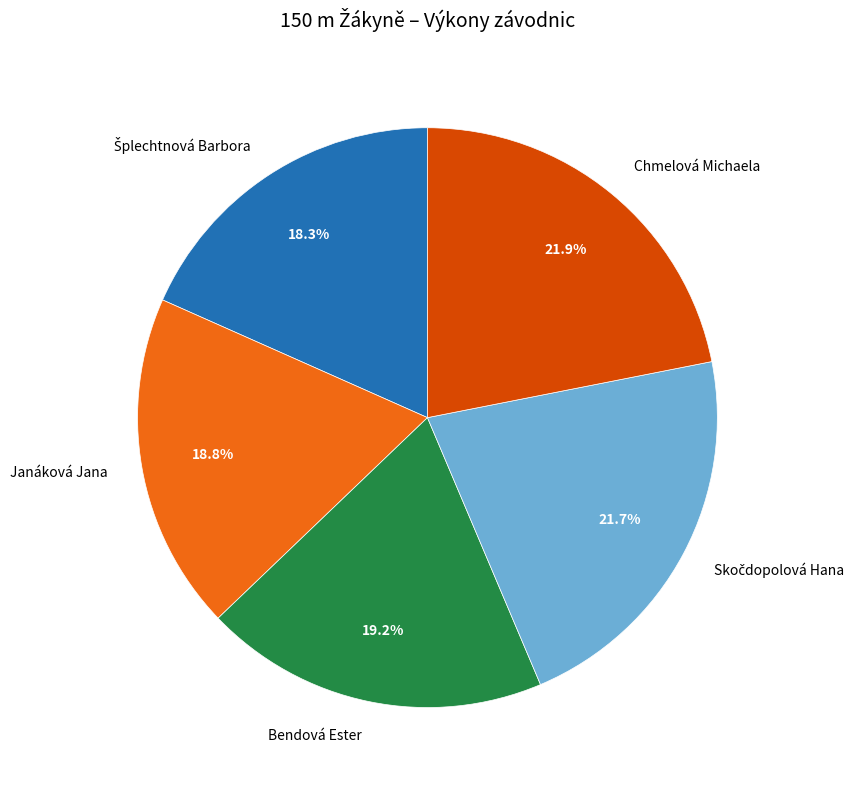

How many segments does this pie chart have?

5